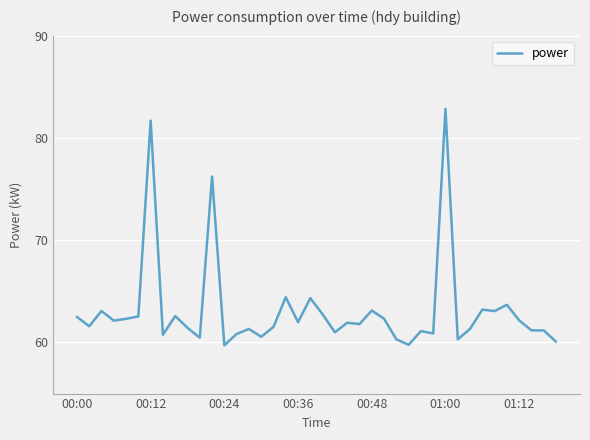

What is the greatest value displayed?

82.8